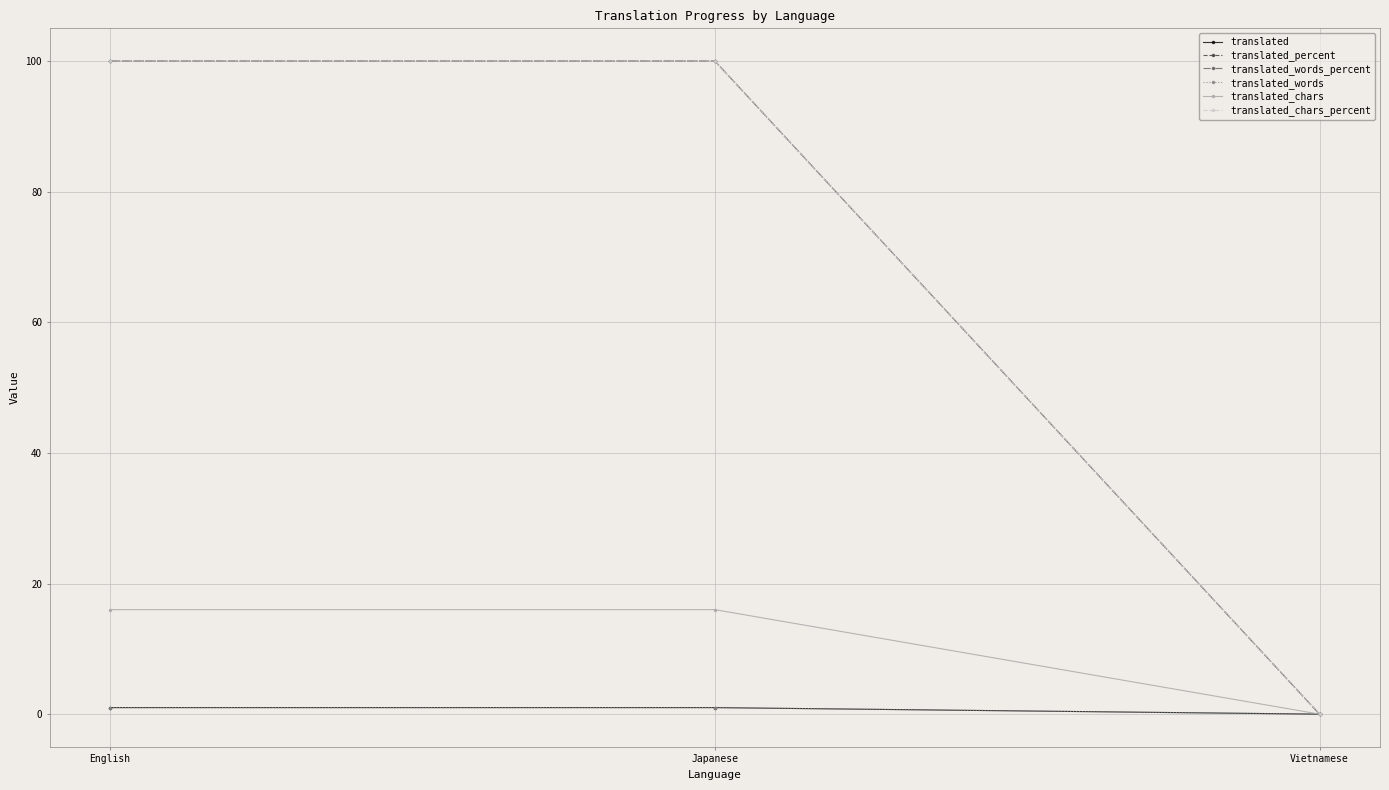

Which category has the lowest value in the translated_percent series?

Vietnamese